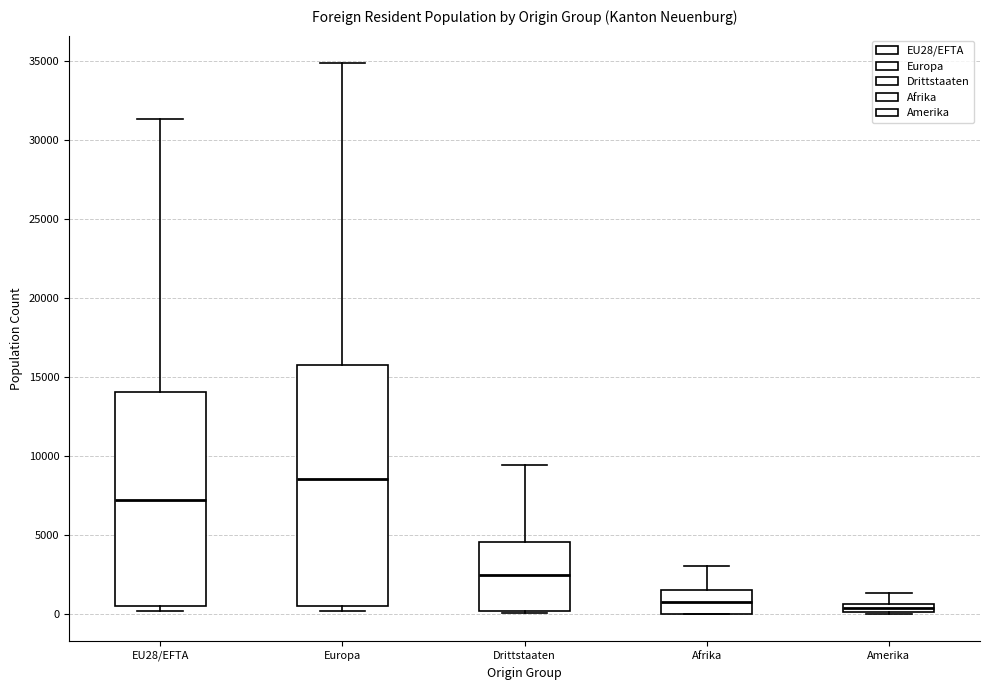

Where does the median line of the box for Drittstaaten sit on the y-axis? The values are not printed on the chart, so give them approximately, as read against the axis.

2500